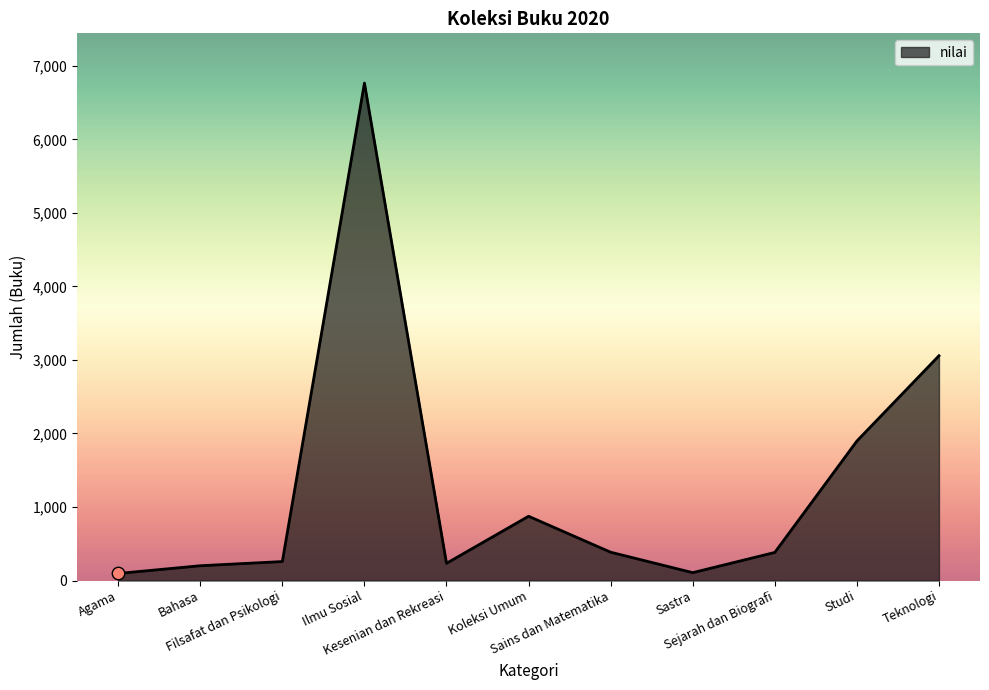

What is the change in value from Kesenian dan Rekreasi to Koleksi Umum?

+640